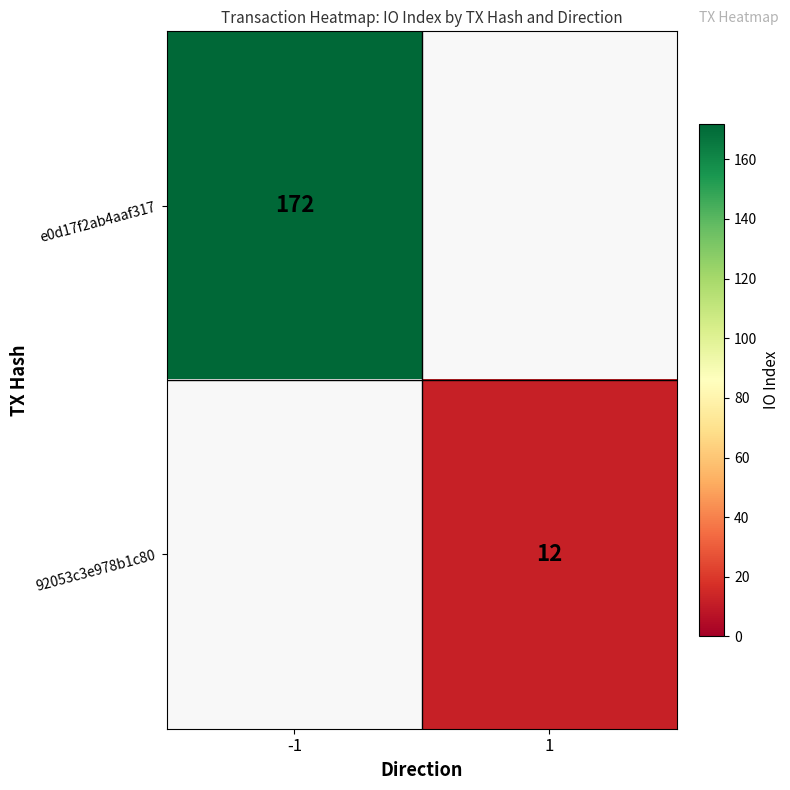

The value of 92053c3e978b1c80 at 1 is 12. True or false?

True